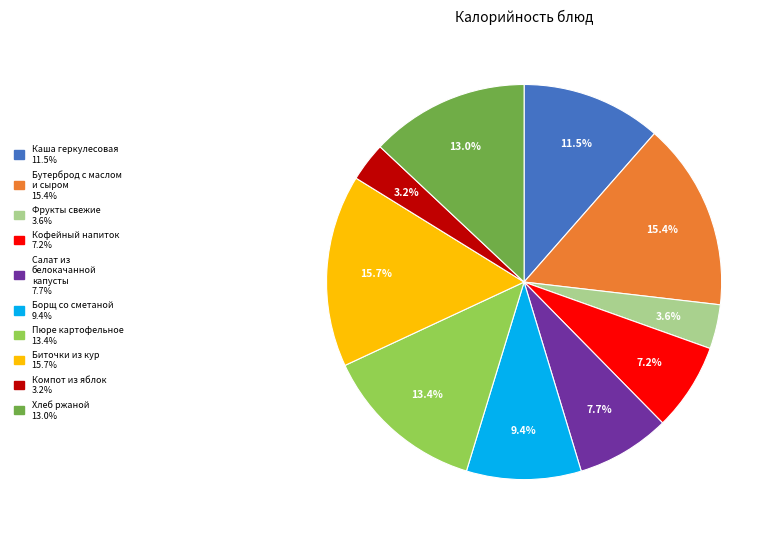

Does any single category account for the majority?

No